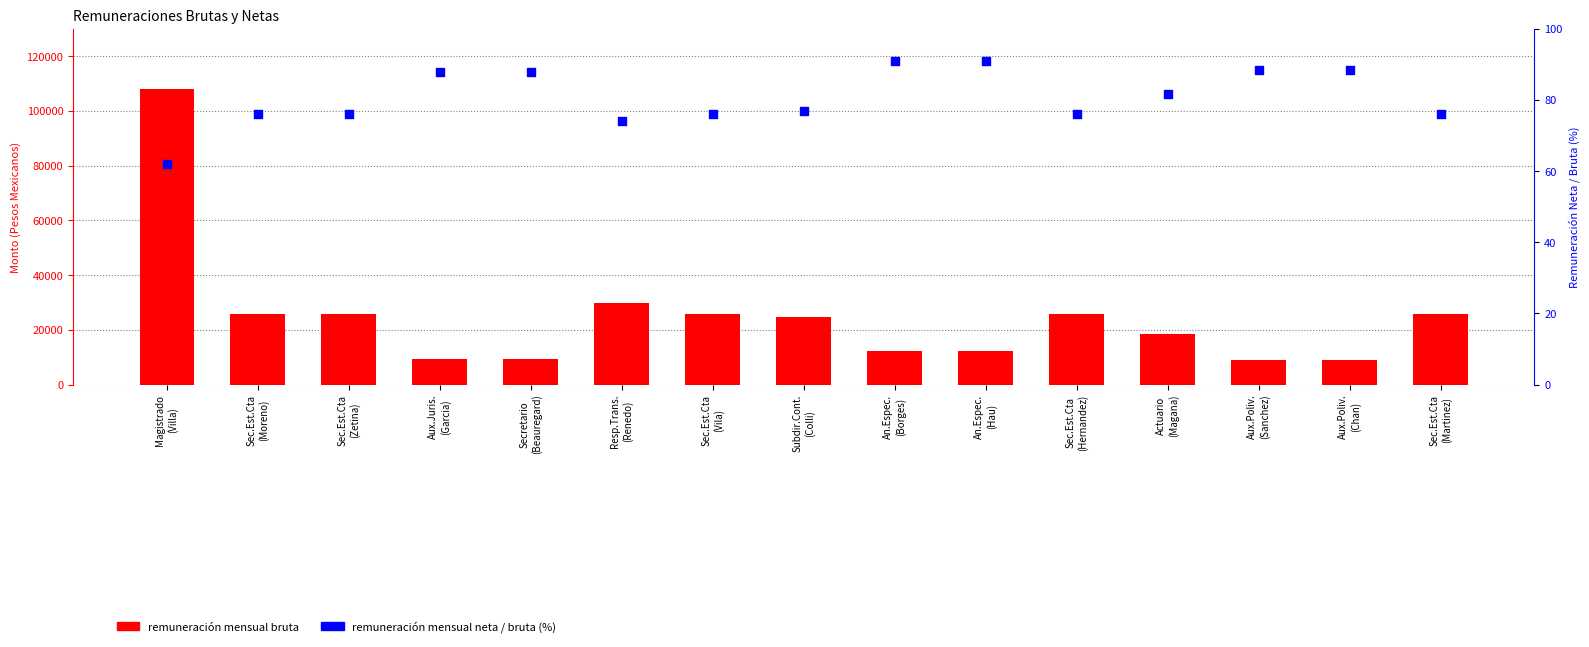

Is the value of remuneración neta / bruta (%) at An.Espec.
(Borges) greater than the value of remuneración mensual bruta at Actuario
(Magana)?

No